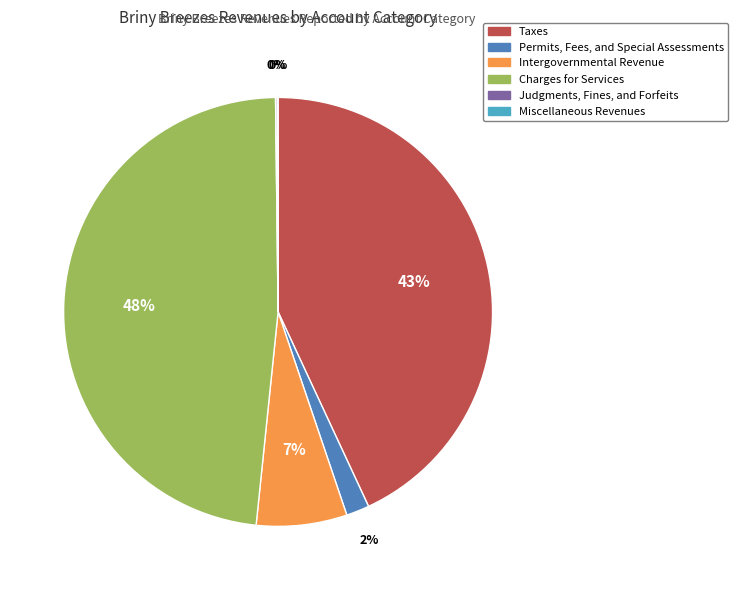

Is the sum of Taxes and Permits, Fees, and Special Assessments greater than half?

No